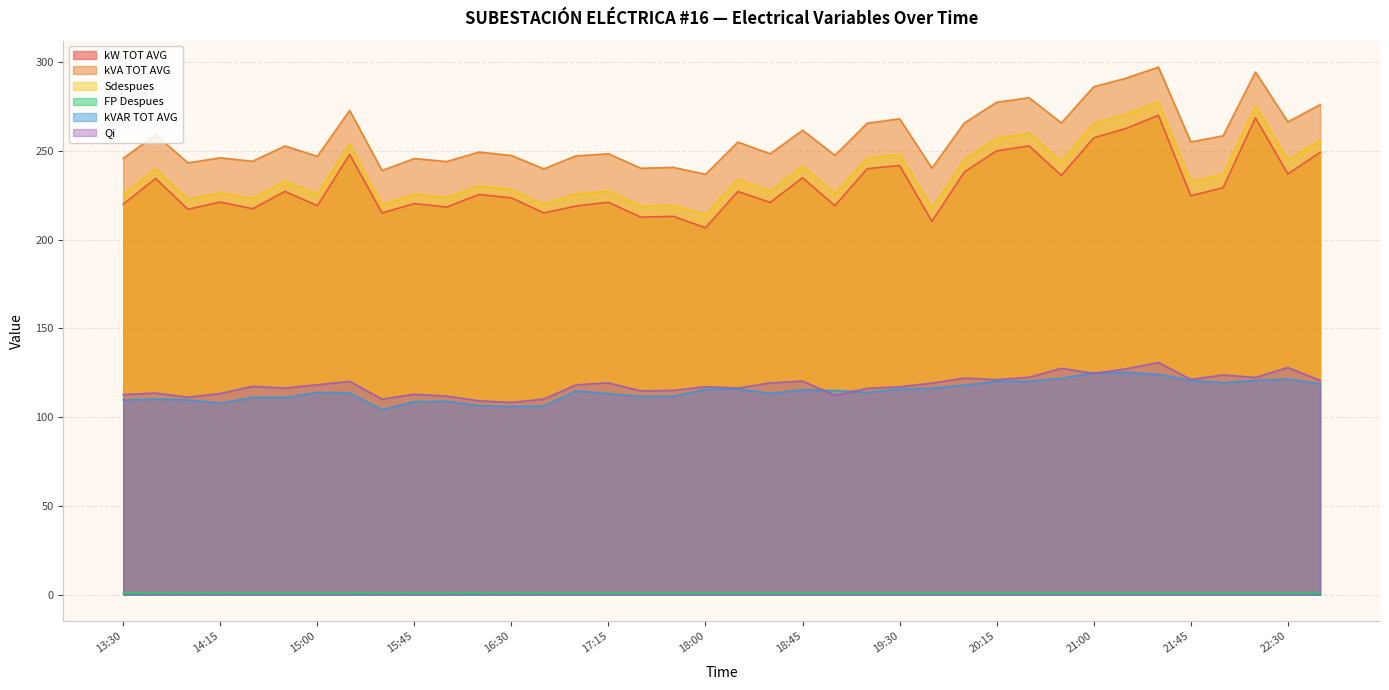

What position from the left is 18:30?

21